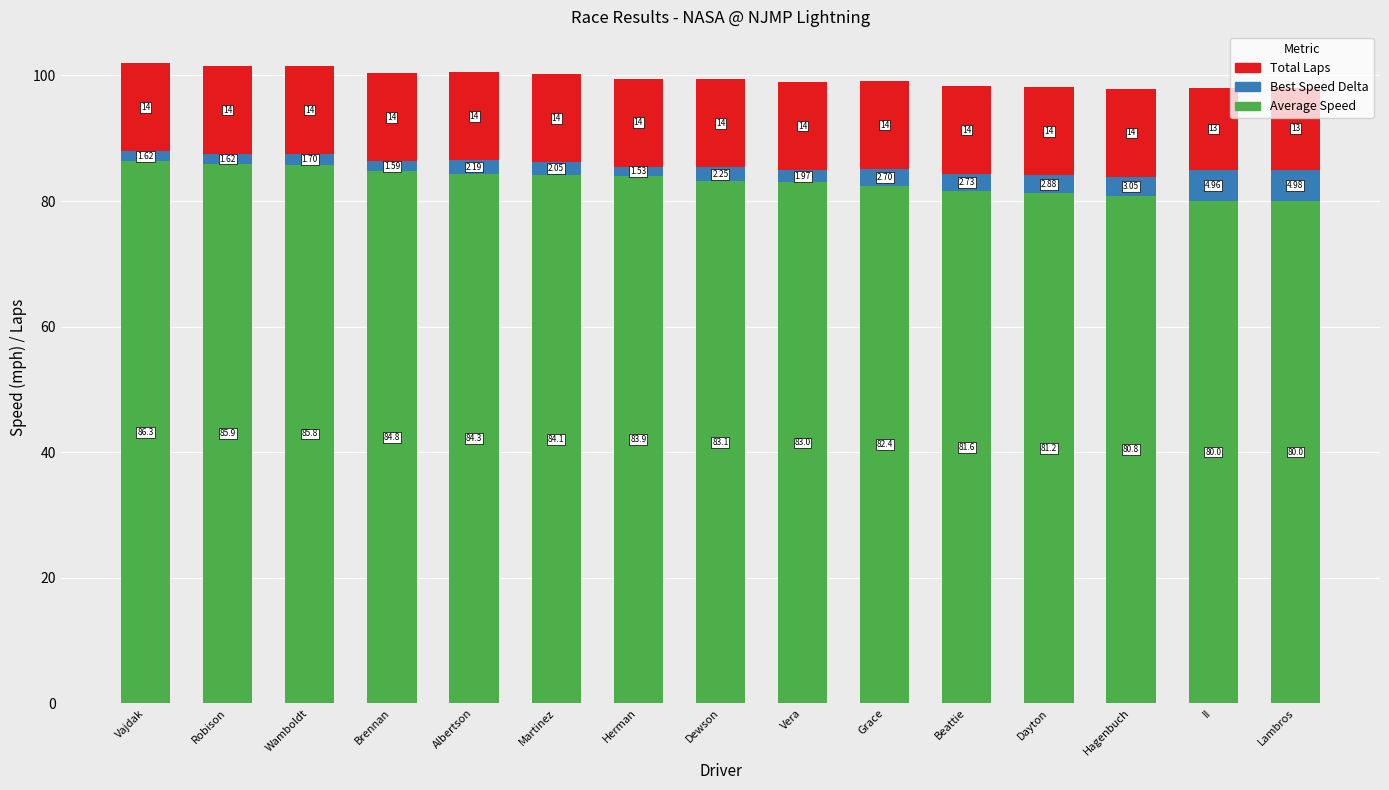

At which label does Average Speed reach its peak?

Vajdak